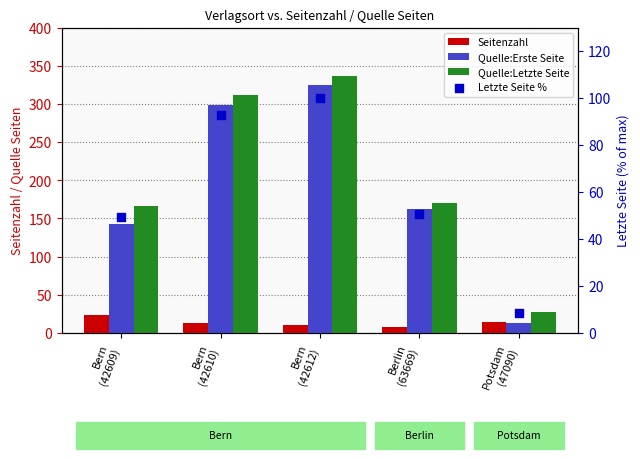

Which series has the largest total across all categories?

Quelle:Letzte Seite